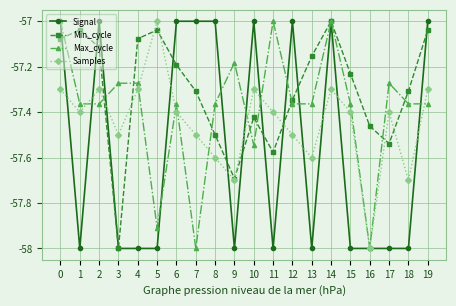

Is this an area chart (filled region under the line)?

No